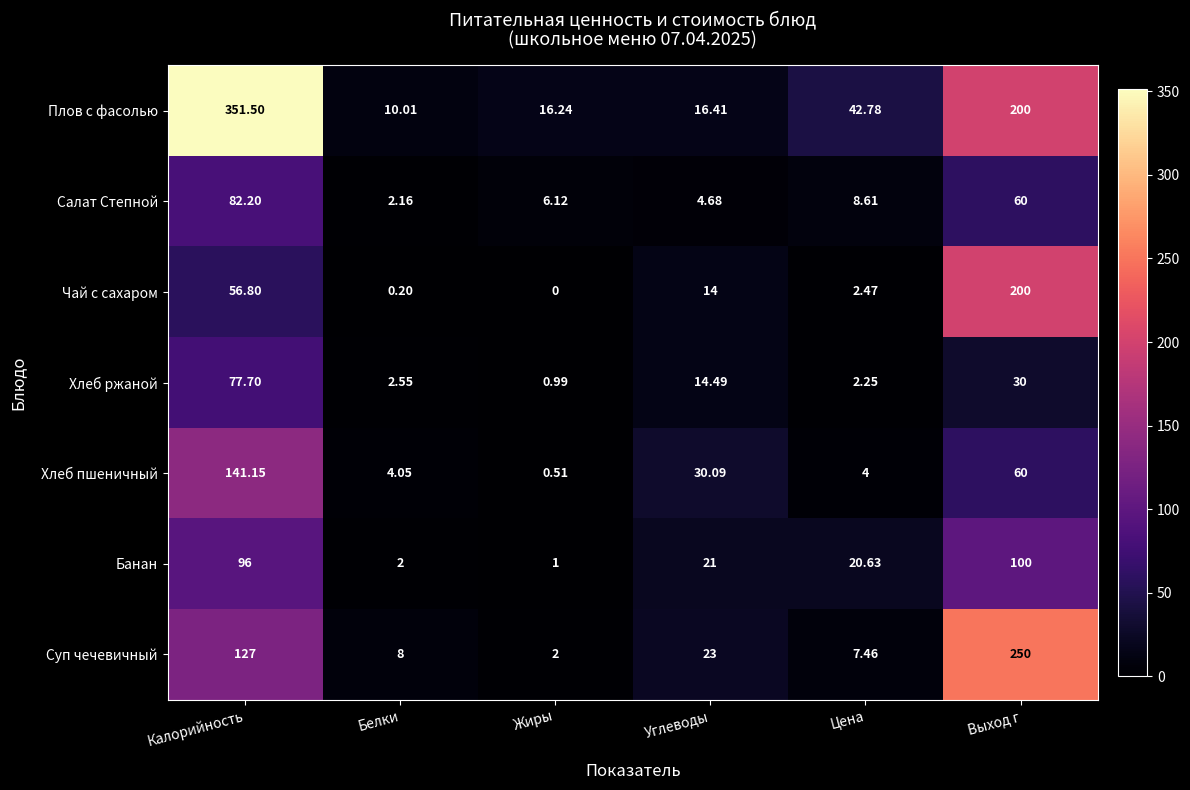

Where is Салат Степной nearest to the value 42?

Выход г